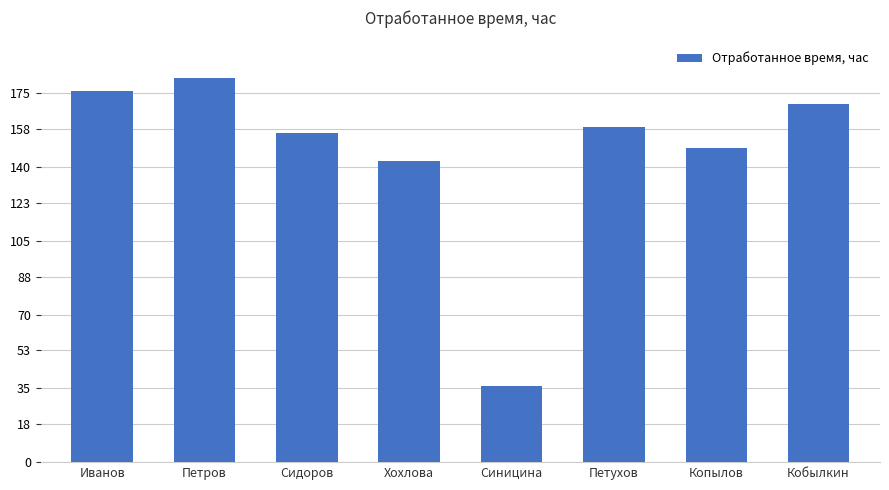

Approximately how many times larger is the value at Петров compared to Синицина?

5.1